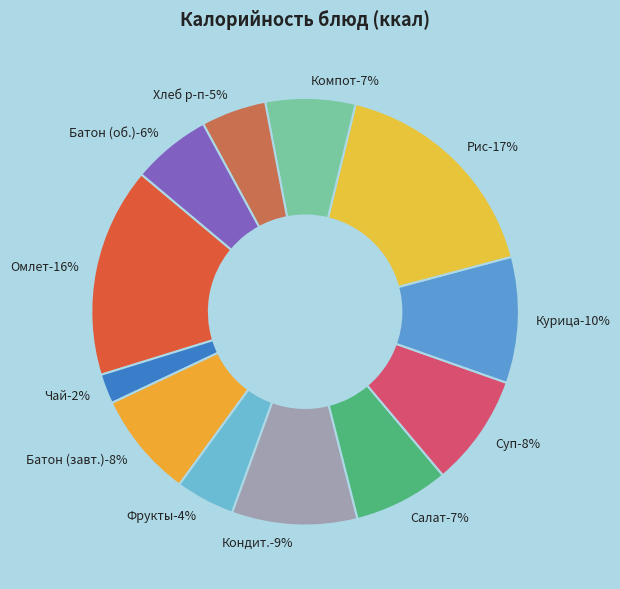

What is the largest slice in the pie chart?

Рис отварной